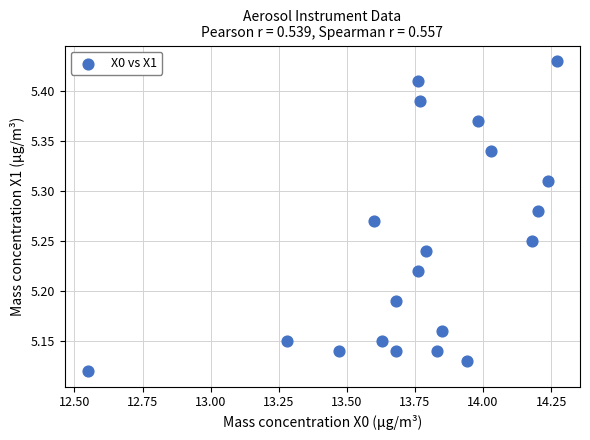

What is the range of X values (max minus min)?

1.7